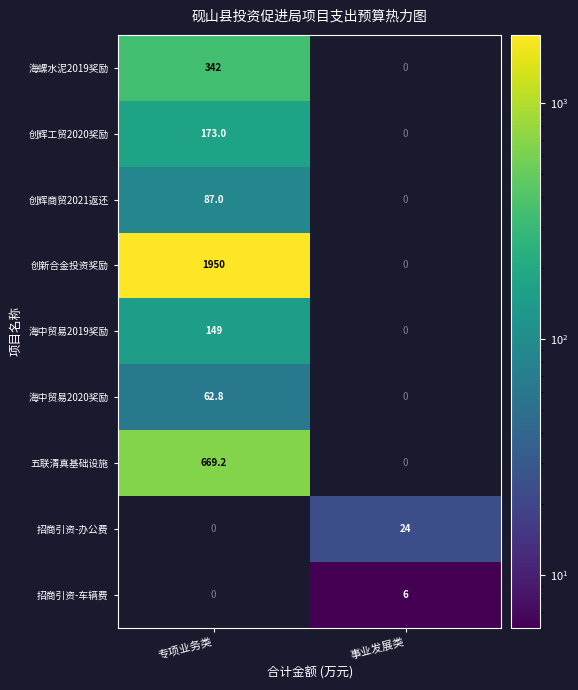

Which series has the largest range (max minus min)?

创新合金投资奖励